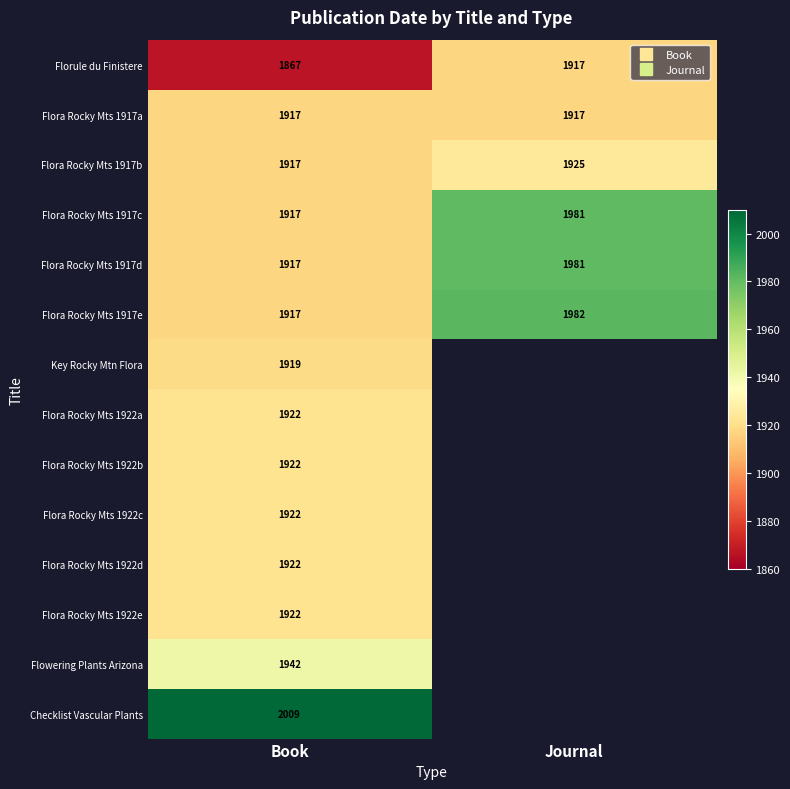

What is the total value across all series at Book?

26932.0